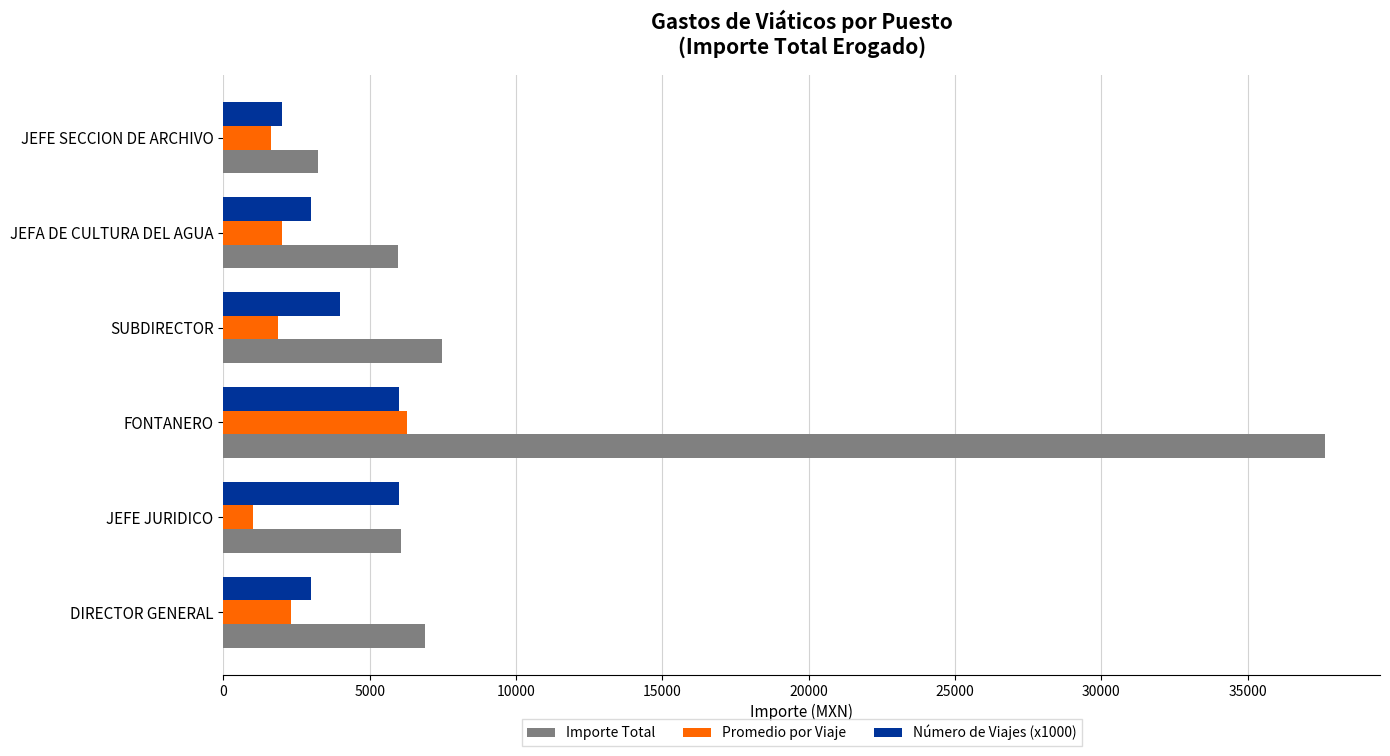

What is the greatest value displayed?

37643.5